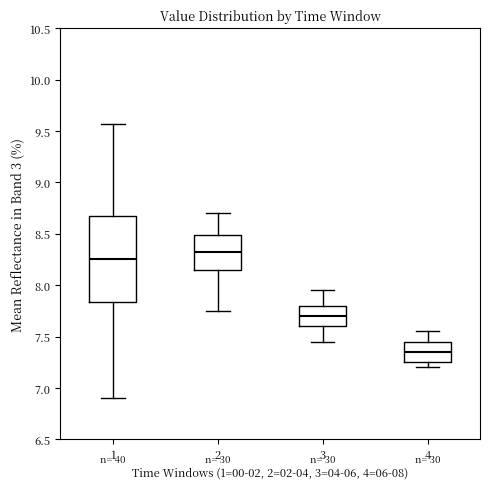

Which box's median line is the highest?

2